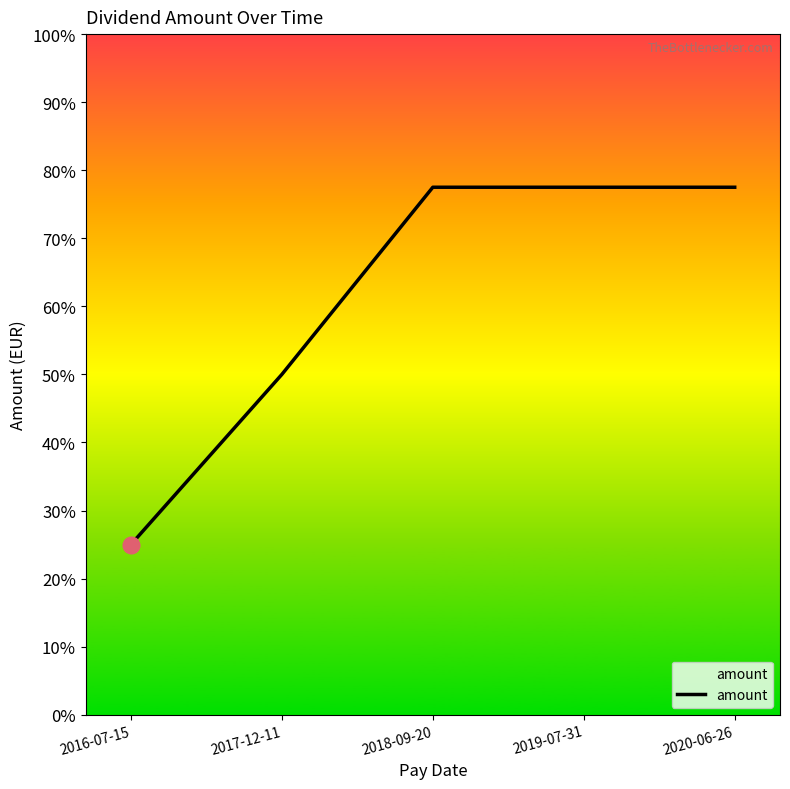

What is the average value?

0.6